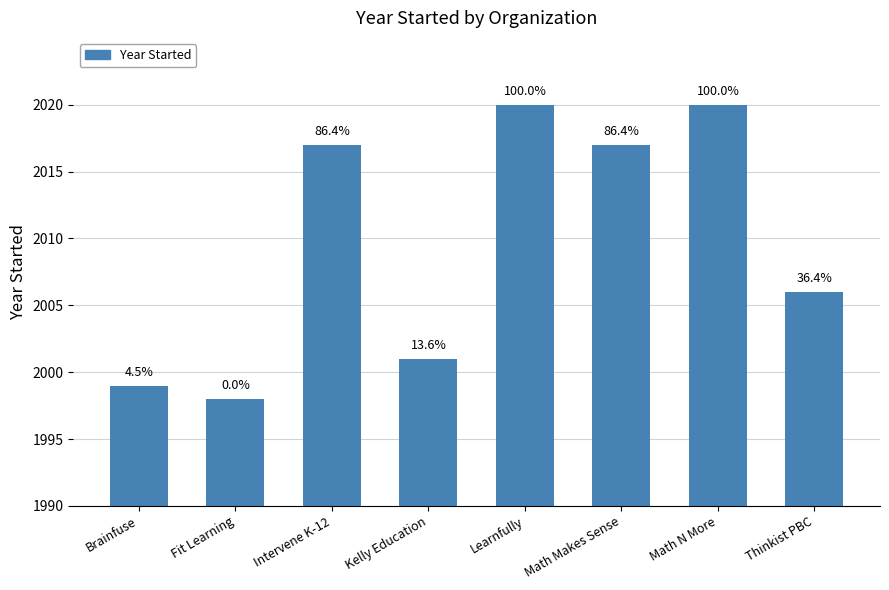

How many bars are there in total?

8